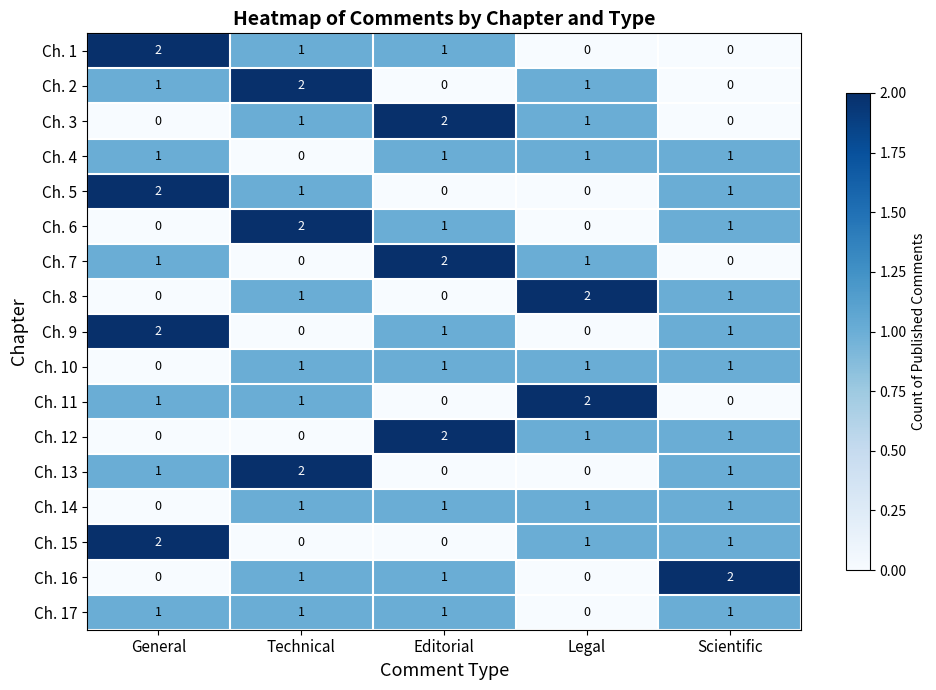

How many distinct data groups are displayed?

17